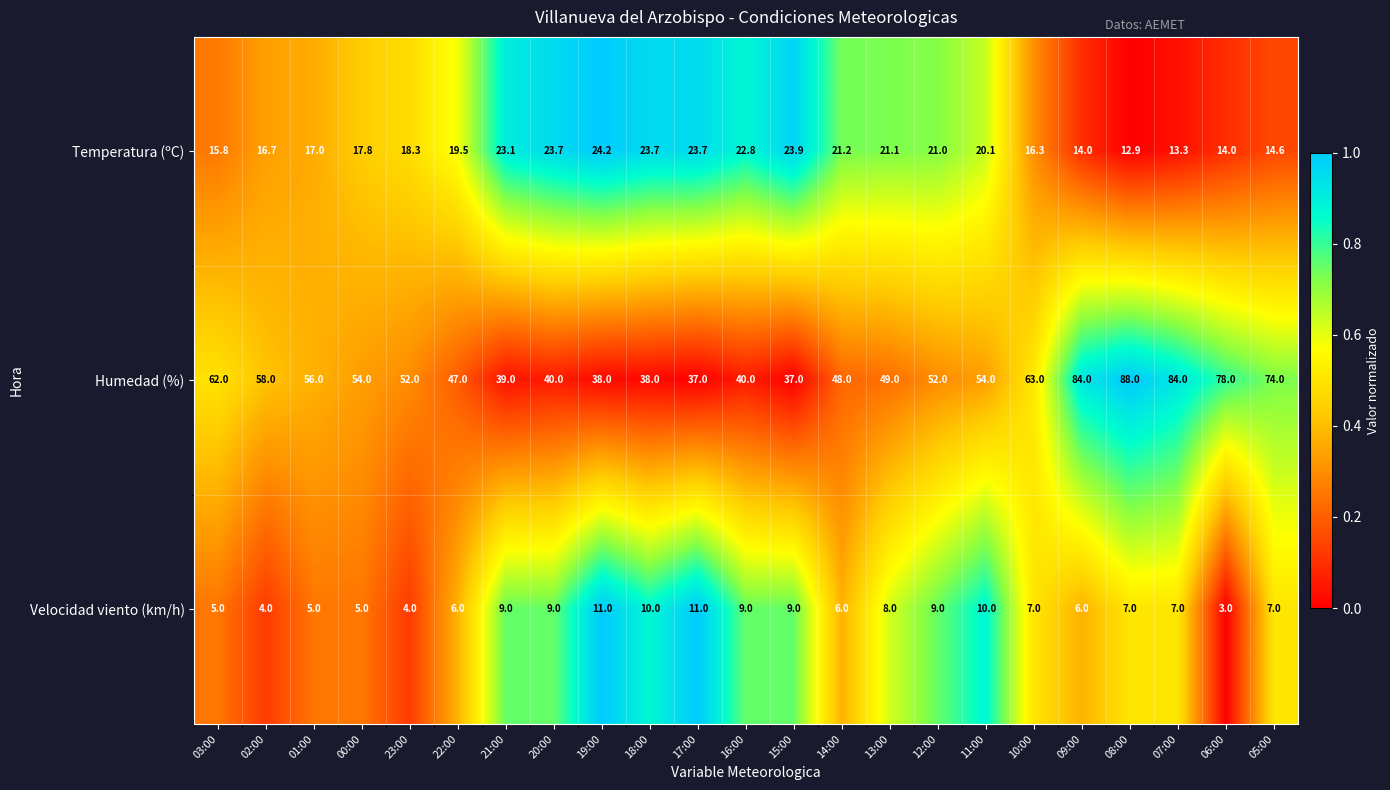

Is it true that Temperatura (ºC) equals 23.7 at 18:00?

True